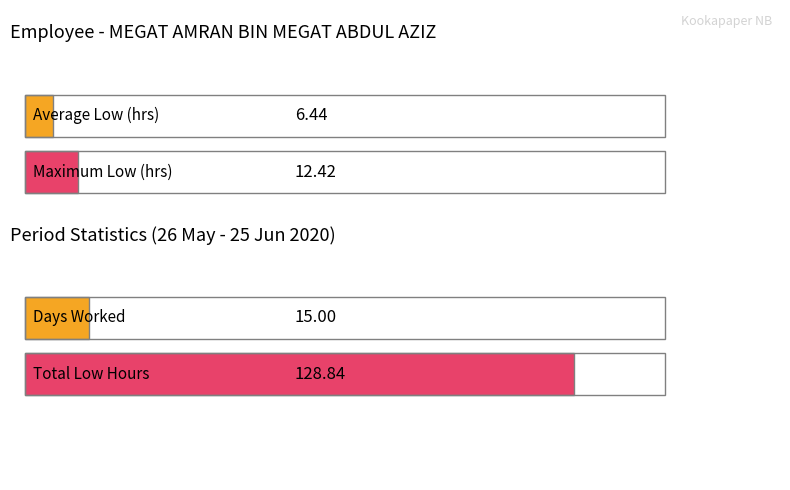

Is it true that Low (hours) equals -8.0 at 2-Tue?

False